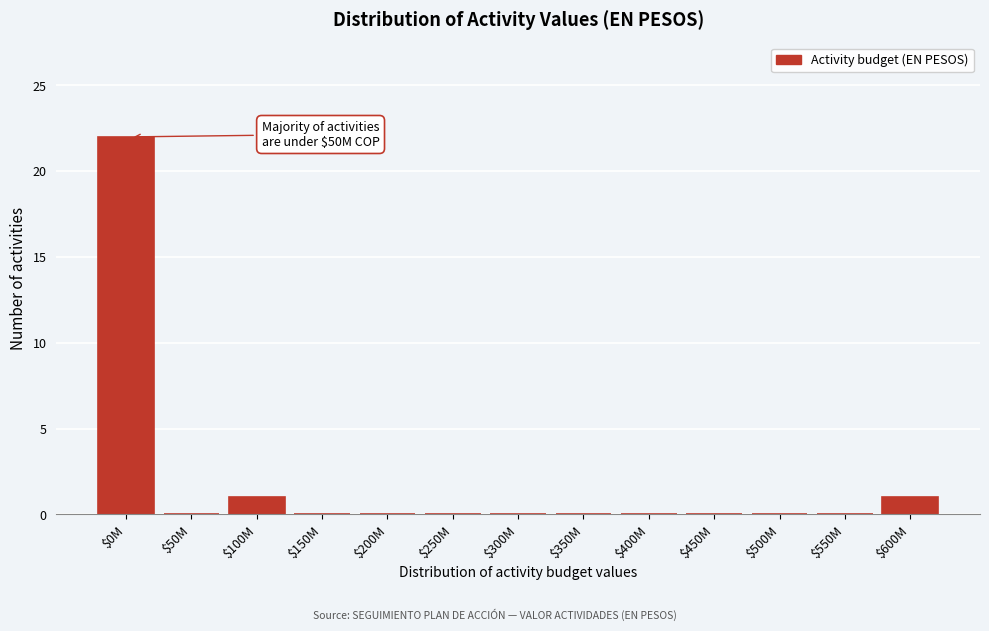

What is the greatest value displayed?

22